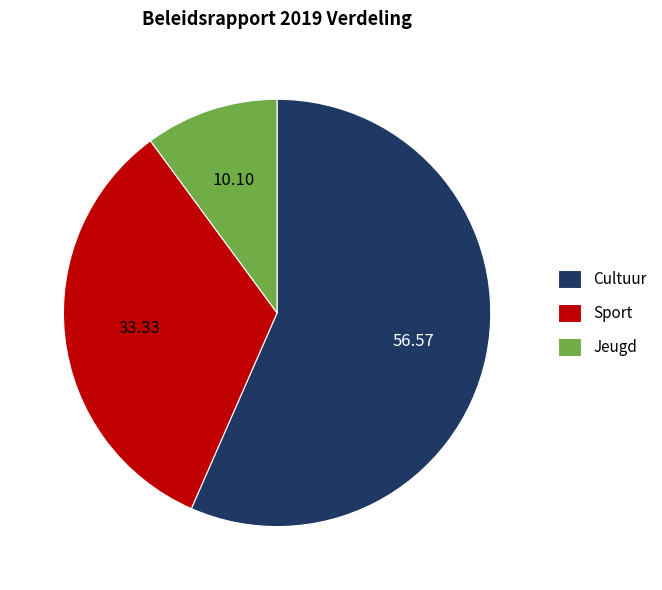

Which has a higher value, Jeugd or Sport?

Sport